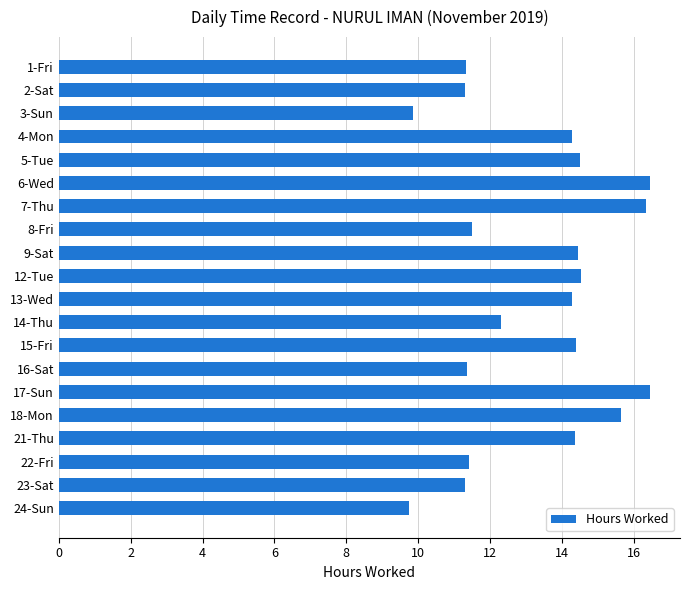

What is the label of the 14th bar from the top?

16-Sat